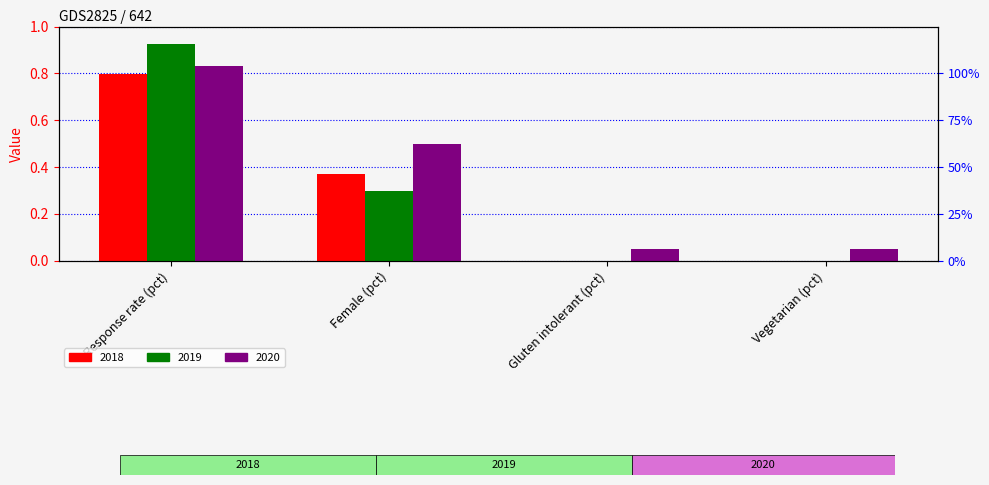

What is the difference between the highest and lowest values at Response rate (pct)?

0.1